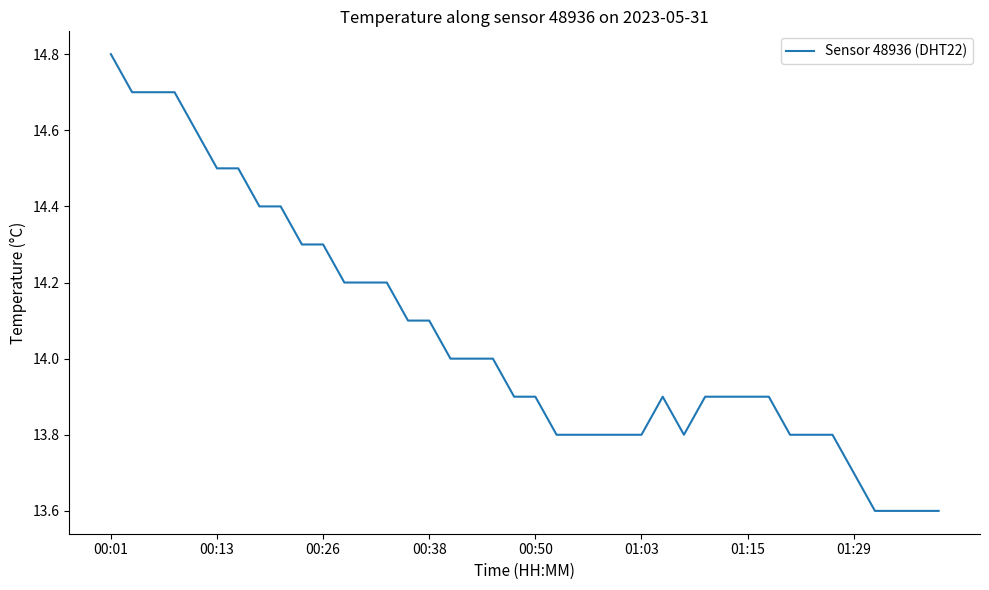

What is the greatest value displayed?

14.8